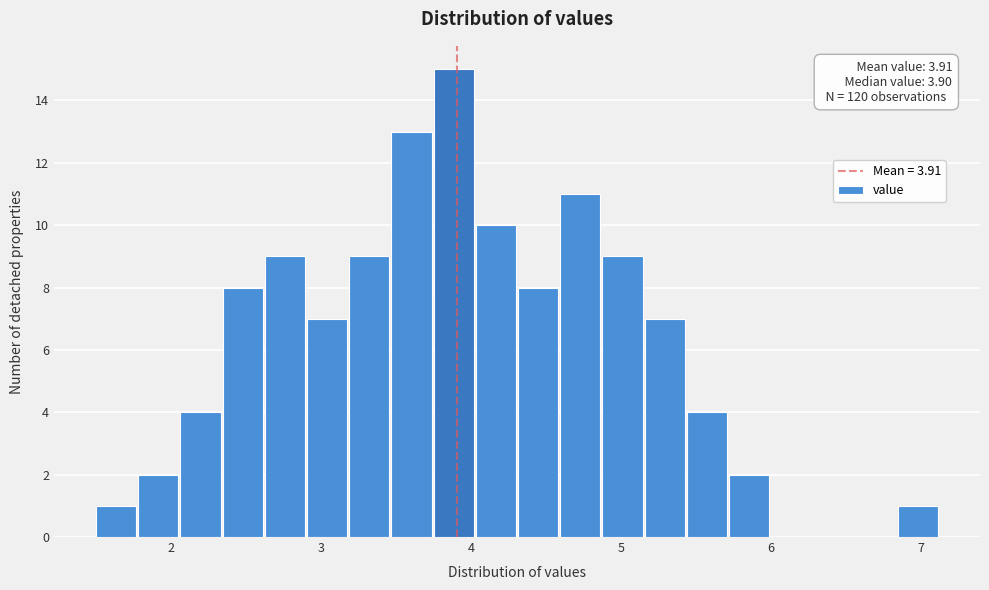

Around what value on the x-axis is the tallest bar? Give the approximate position of its centre, as read against the axis.

3.9